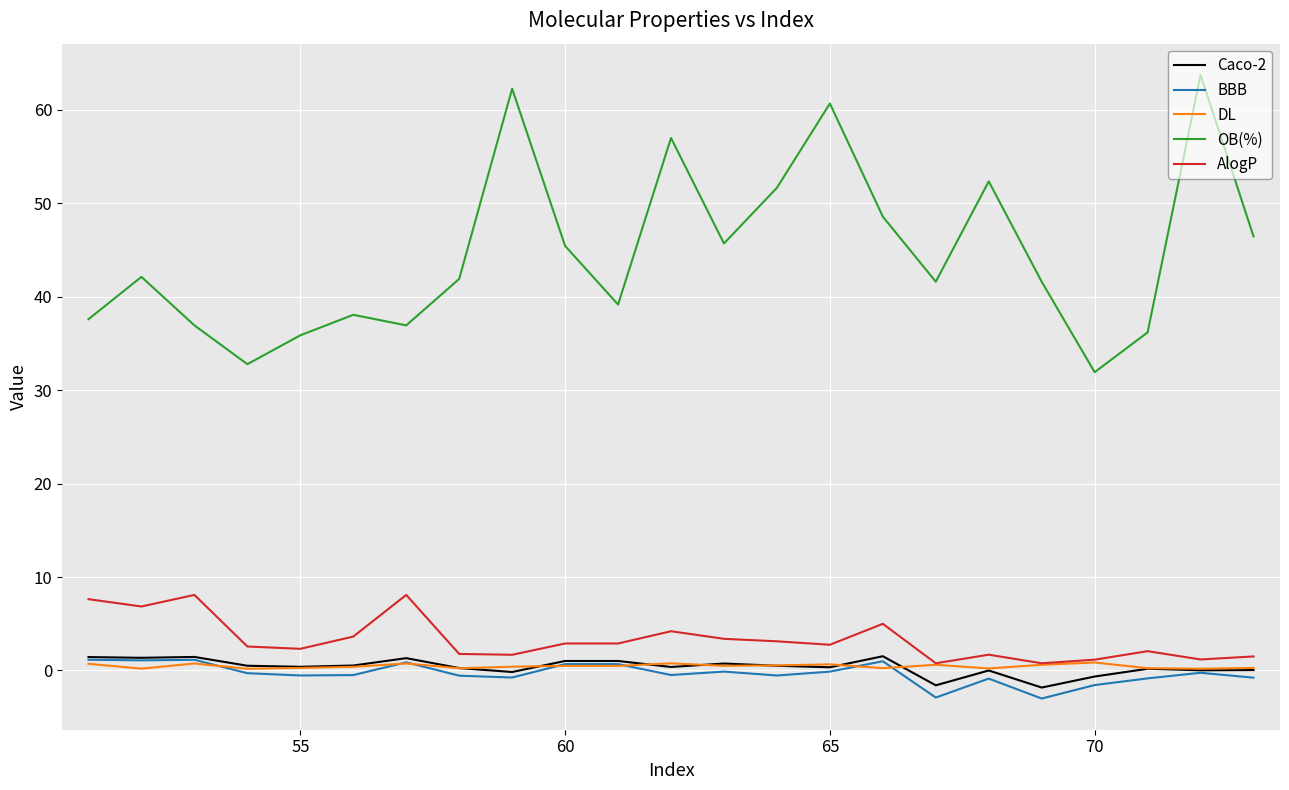

True or false: OB(%) and BBB cross at least once.

False